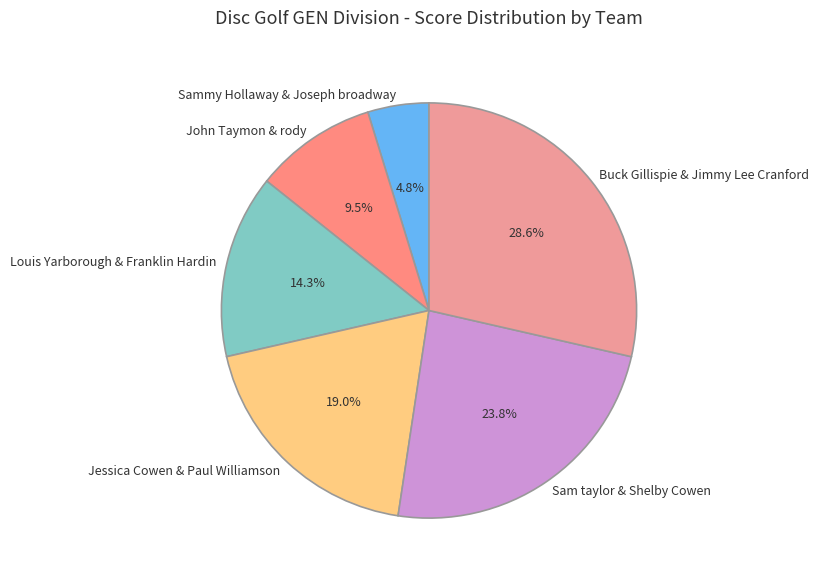

To the nearest percent, what is the combined percentage of Sammy Hollaway & Joseph broadway and Sam taylor & Shelby Cowen?

29%